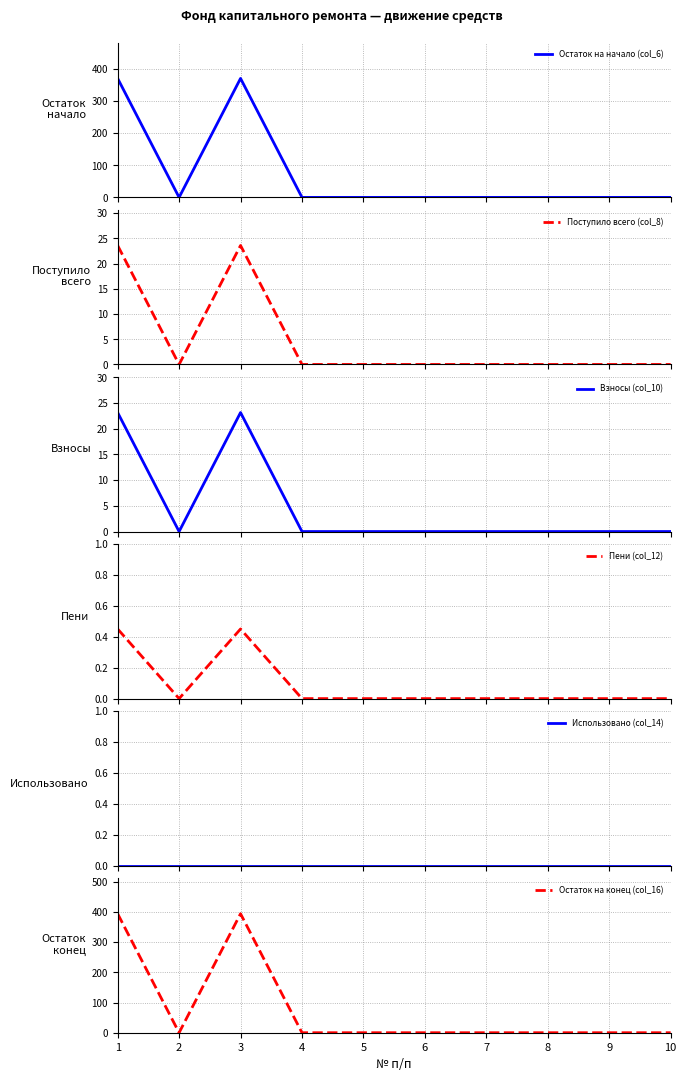

Reading left to right, extract all data points from this chart.

Остаток на начало (col_6): 370.3	0.0	370.3	0.0	0.0	0.0	0.0	0.0	0.0	0.0
Поступило всего (col_8): 23.6	0.0	23.6	0.0	0.0	0.0	0.0	0.0	0.0	0.0
Взносы (col_10): 23.1	0.0	23.1	0.0	0.0	0.0	0.0	0.0	0.0	0.0
Пени (col_12): 0.5	0.0	0.5	0.0	0.0	0.0	0.0	0.0	0.0	0.0
Использовано (col_14): 0.0	0.0	0.0	0.0	0.0	0.0	0.0	0.0	0.0	0.0
Остаток на конец (col_16): 393.9	0.0	393.9	0.0	0.0	0.0	0.0	0.0	0.0	0.0